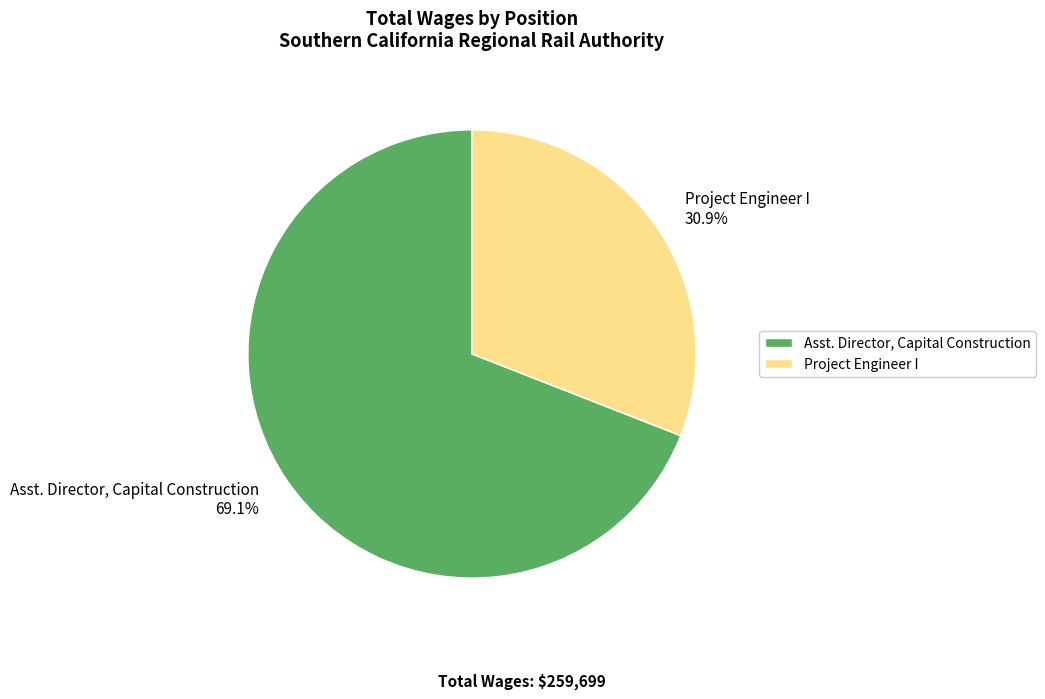

To the nearest percent, what percentage of the pie is Asst. Director, Capital Construction?

69%